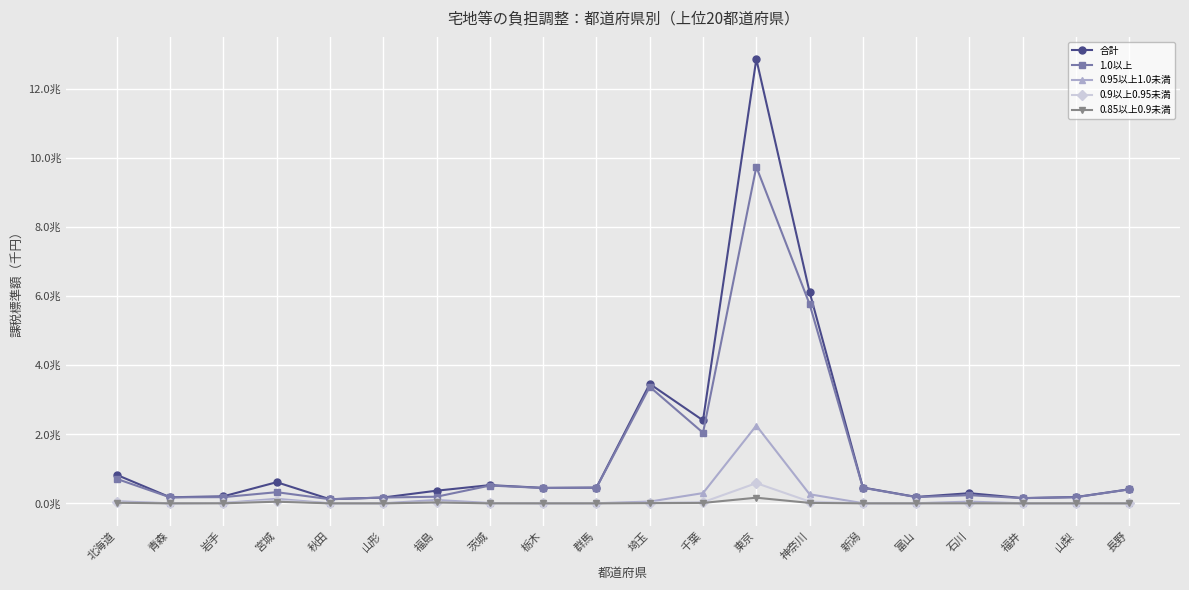

Is this an area chart (filled region under the line)?

No